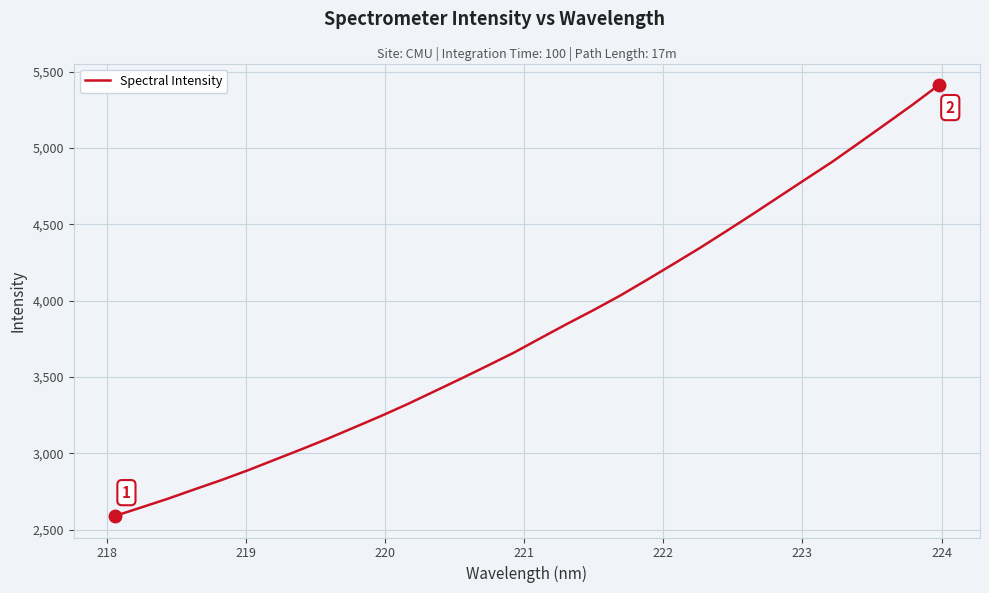

What is the difference between the maximum and minimum values?

2821.9